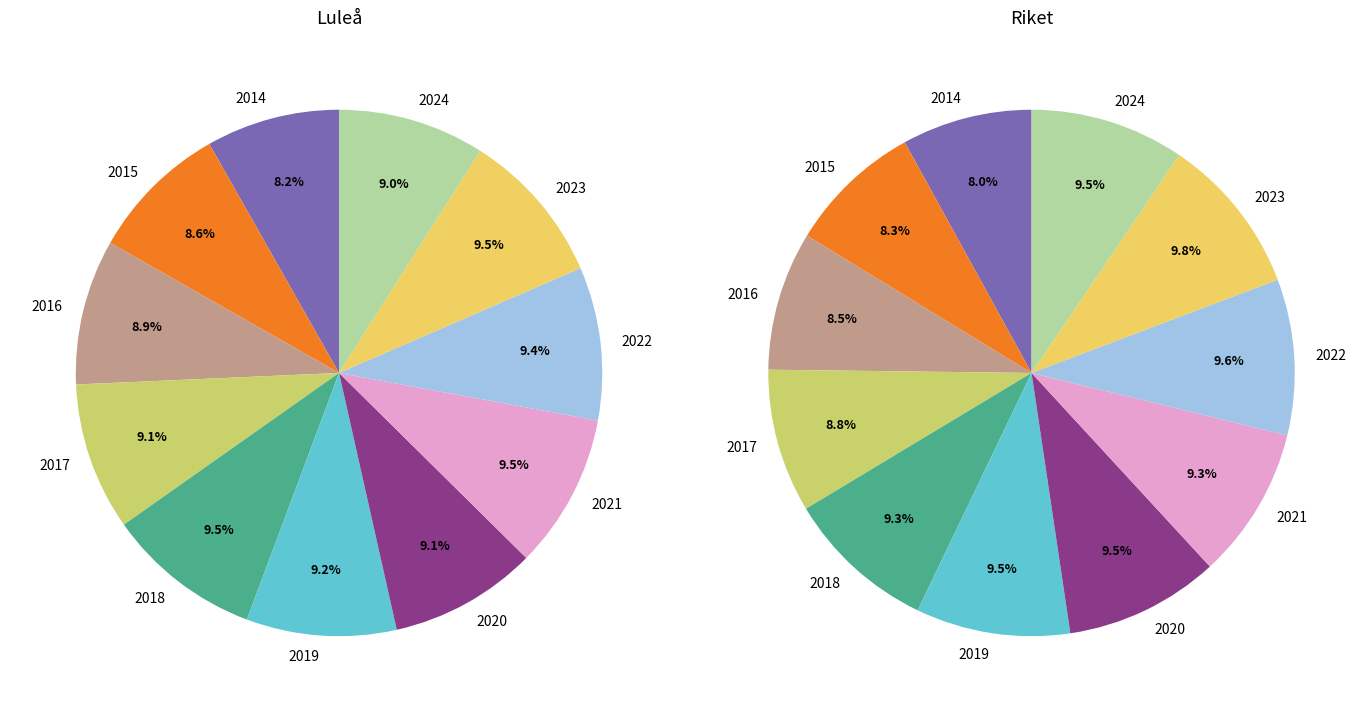

Which slice is the largest?

2018